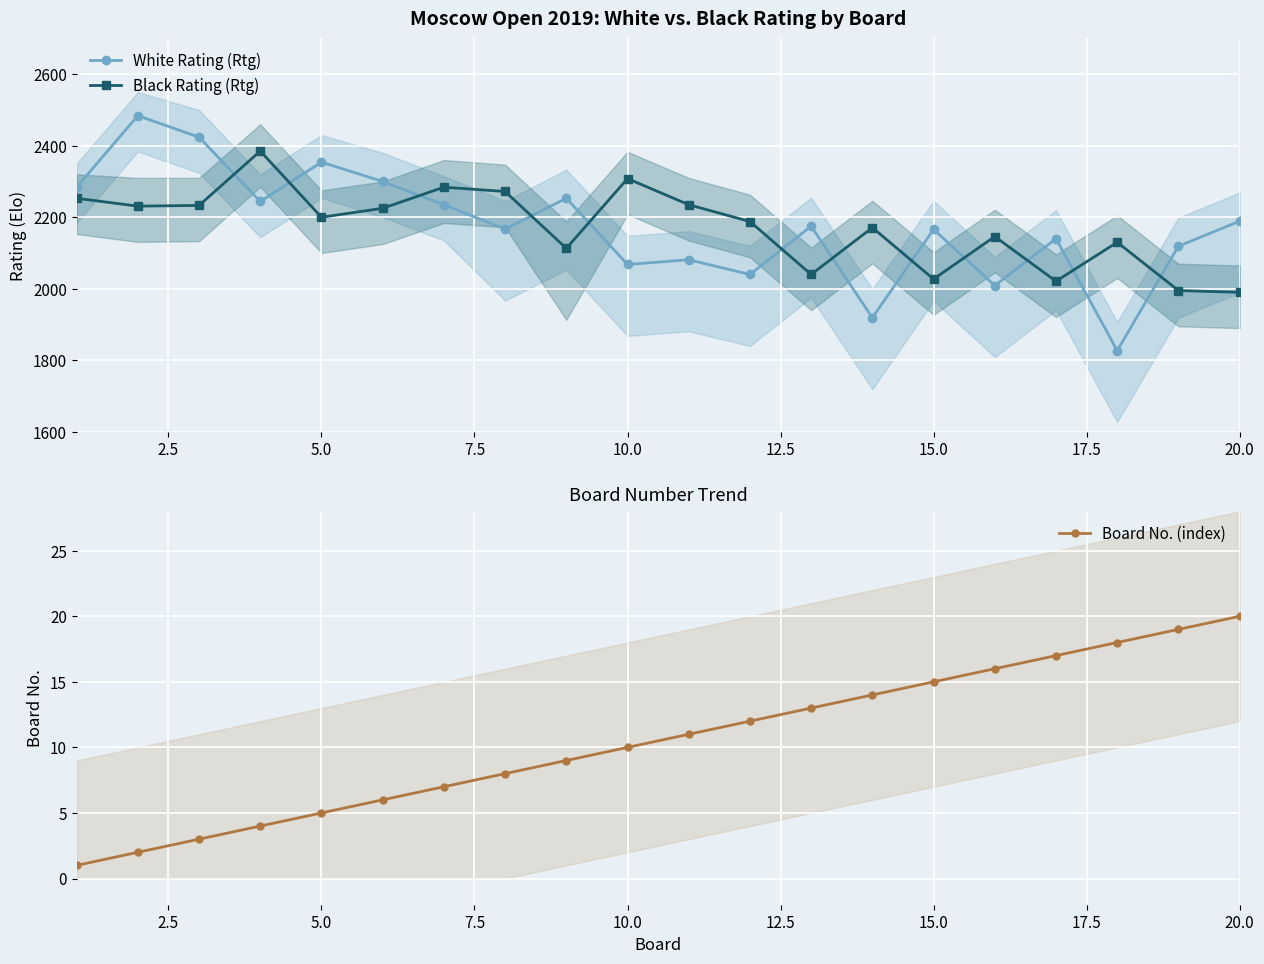

Which series ends up on top after the final intersection of White Rating (Rtg) and Black Rating (Rtg)?

White Rating (Rtg)